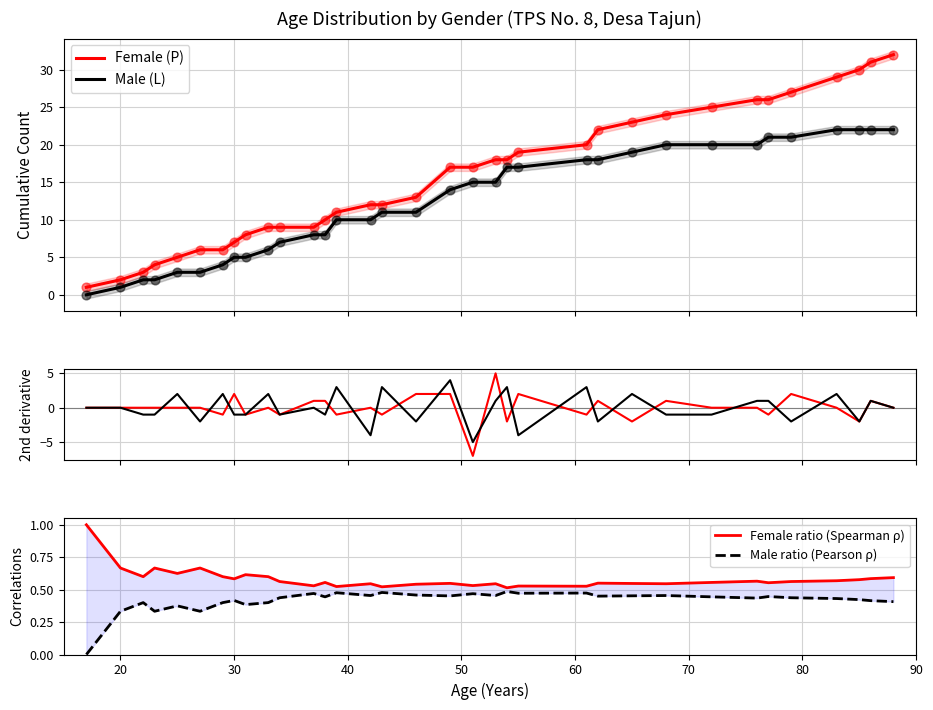

Which series contains the highest Y value?

Female (P)